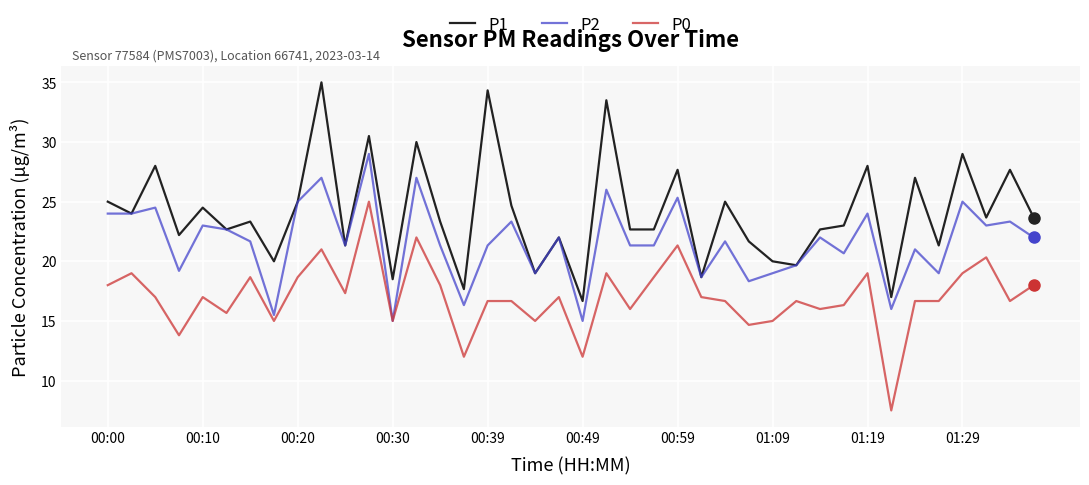

List the series in order of their overall mean, lowest first.

P0, P2, P1